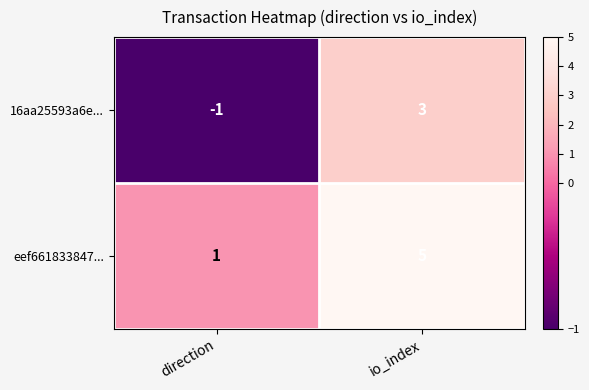

Which series has the largest total across all categories?

eef661833847...